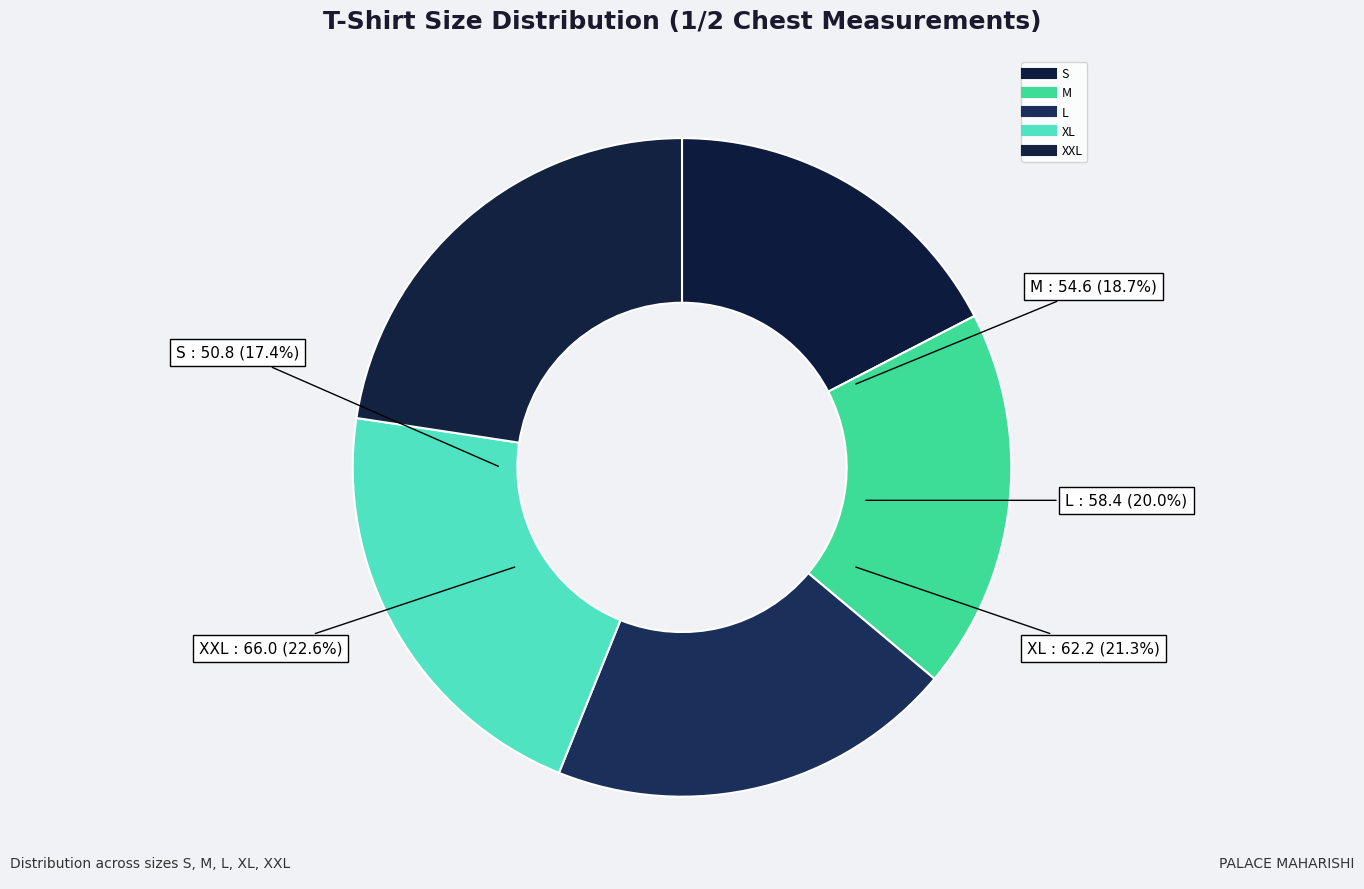

Is it true that XL is 21% of the pie?

True